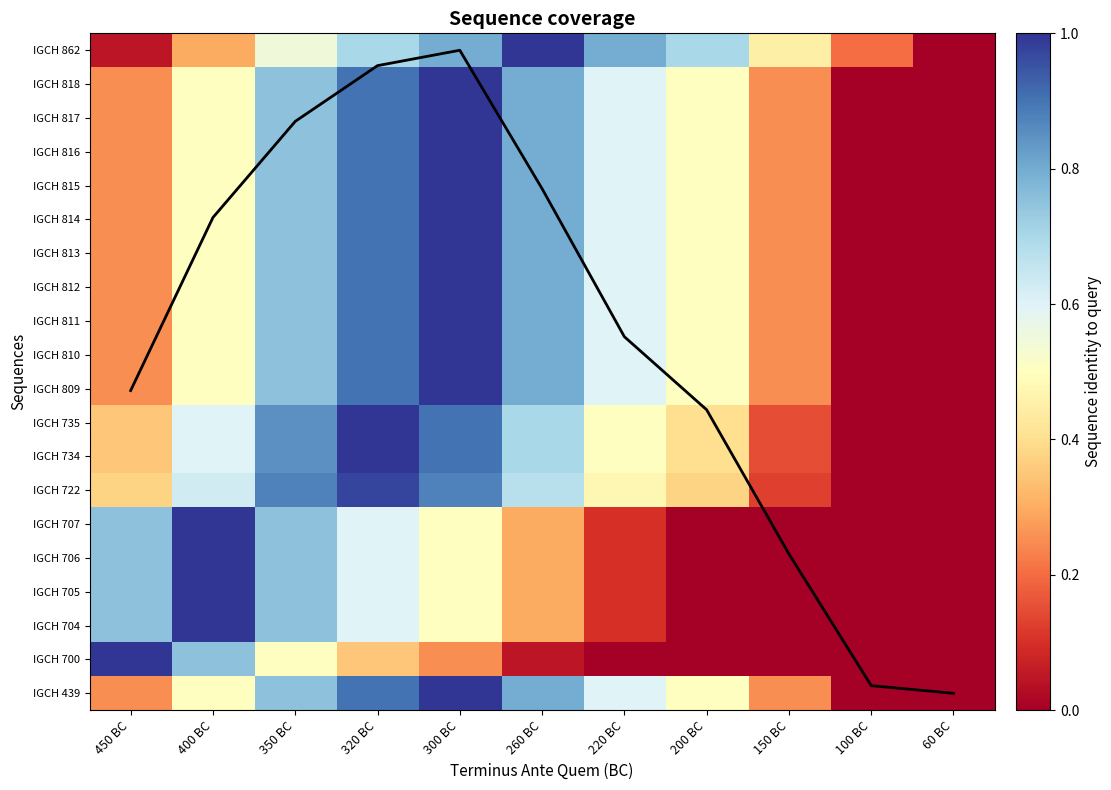

Is it true that IGCH 734 equals 0.0 at 100 BC?

True